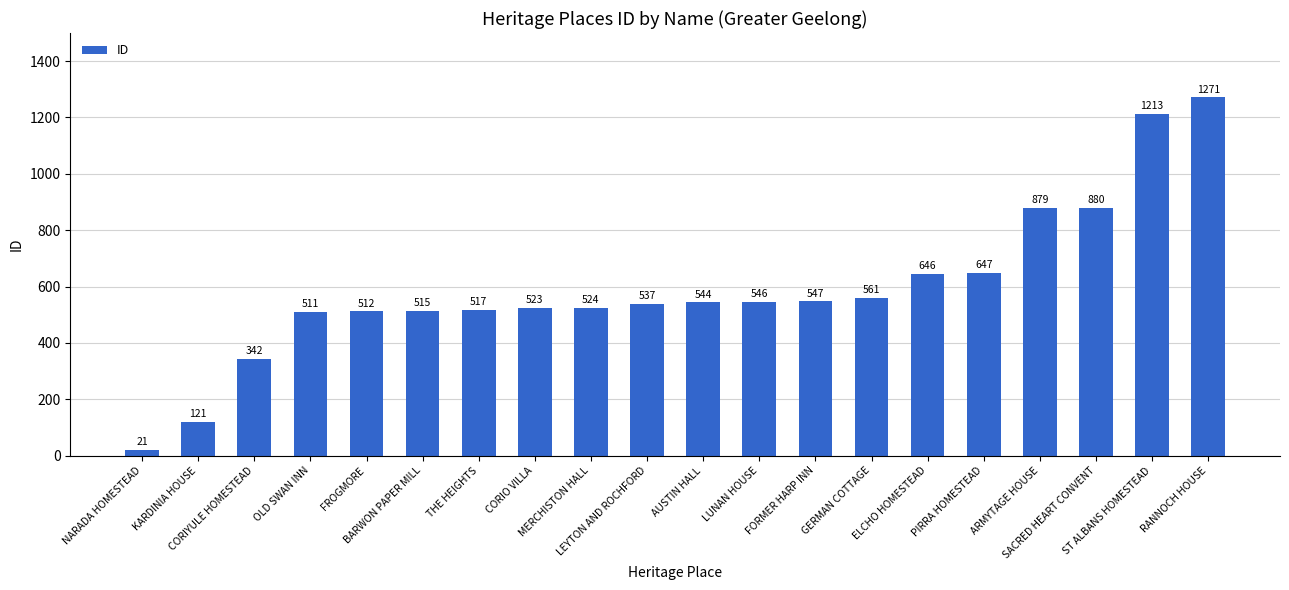

Reading left to right, list all the values displayed in this chart.

21	121	342	511	512	515	517	523	524	537	544	546	547	561	646	647	879	880	1213	1271